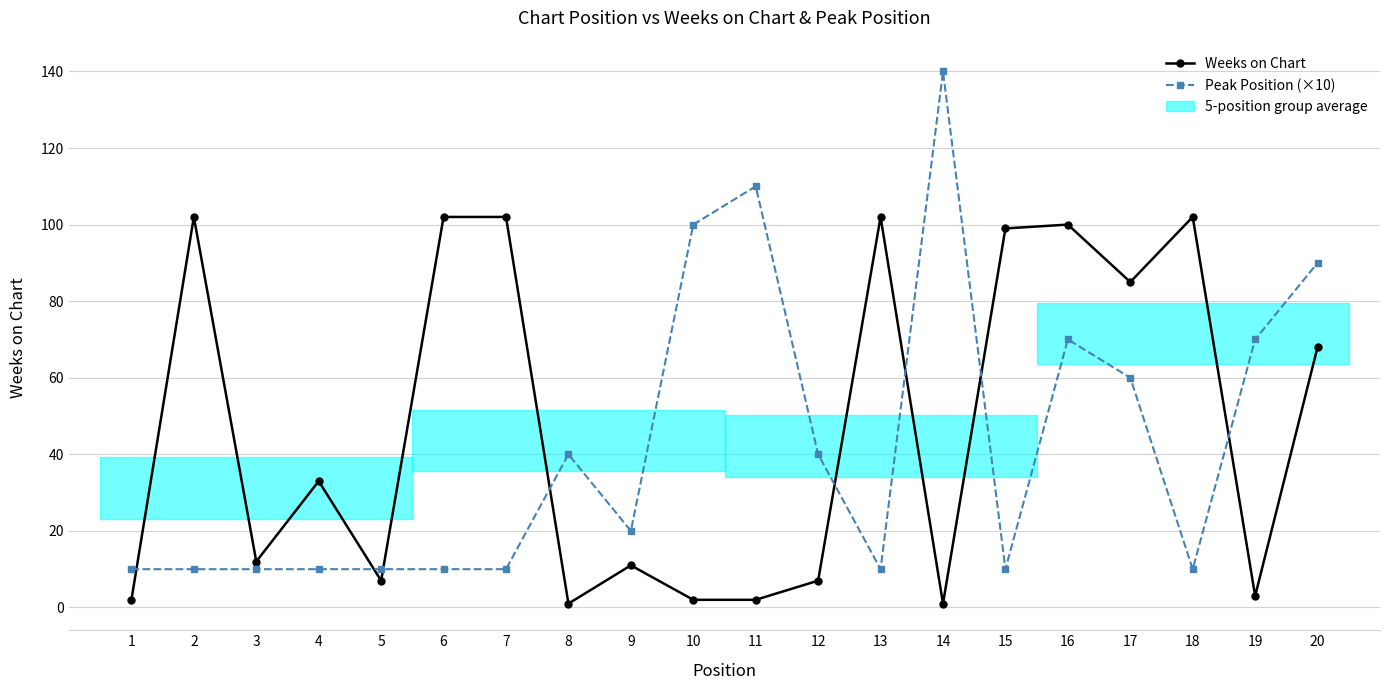

True or false: Weeks on Chart has more than 1 points higher than both neighbors.

True